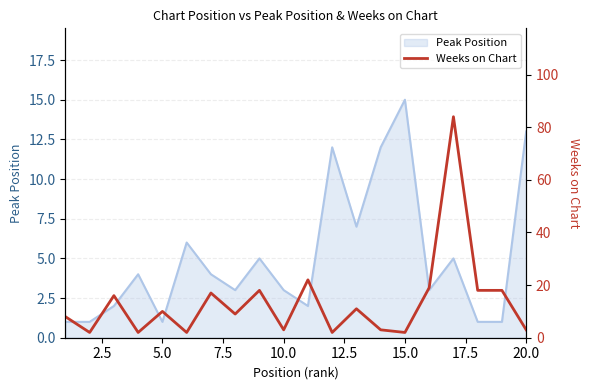

Which category has the highest value in the Peak Position series?

15.0